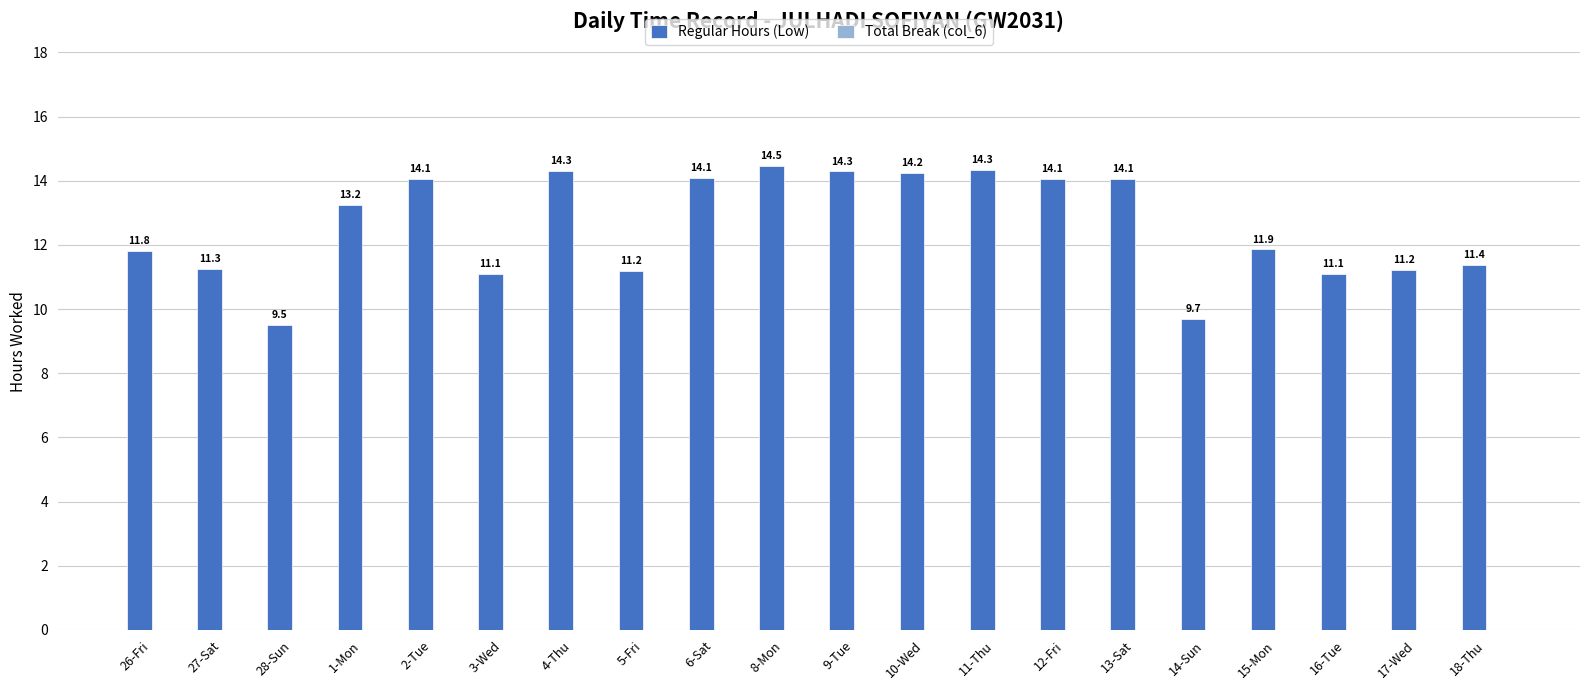

Which has a higher value, 5-Fri or 28-Sun?

5-Fri